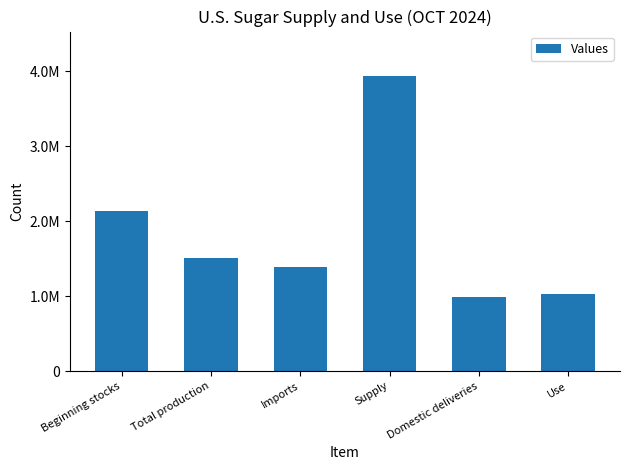

At which label is the value closest to 2464470?

Beginning stocks